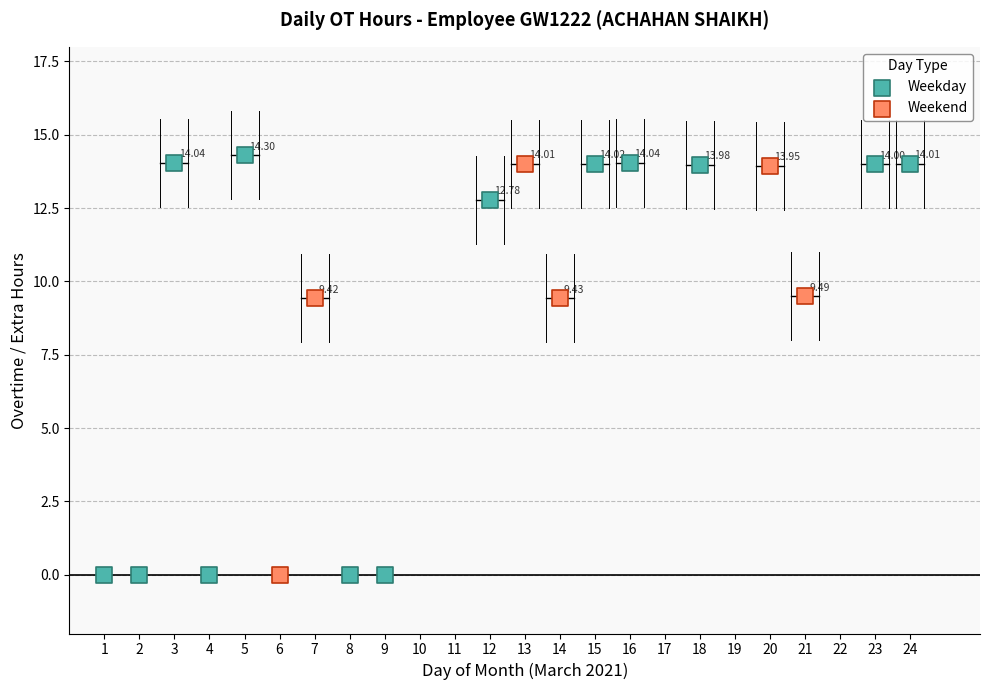

Which series has the widest spread of Y values?

Weekday